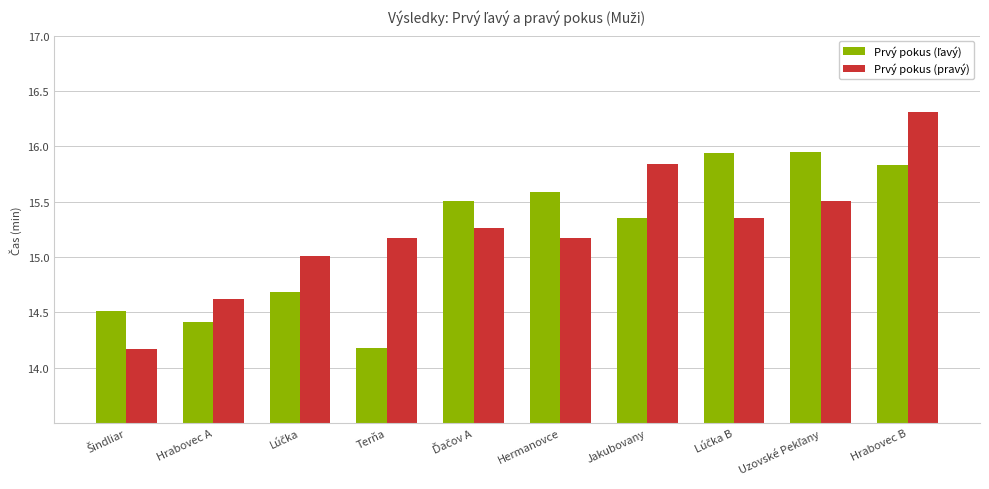

Which series has the largest range (max minus min)?

Prvý pokus (pravý)